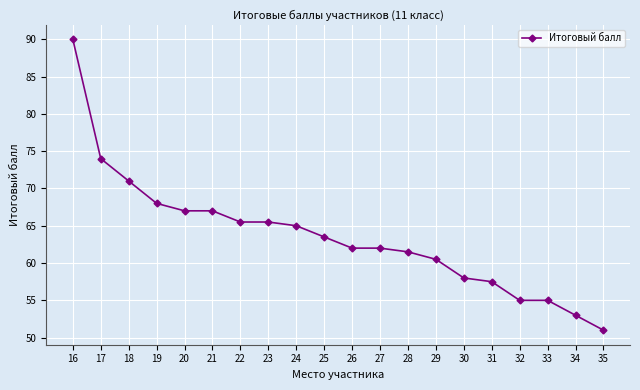

Where does the data first go above 63?

16